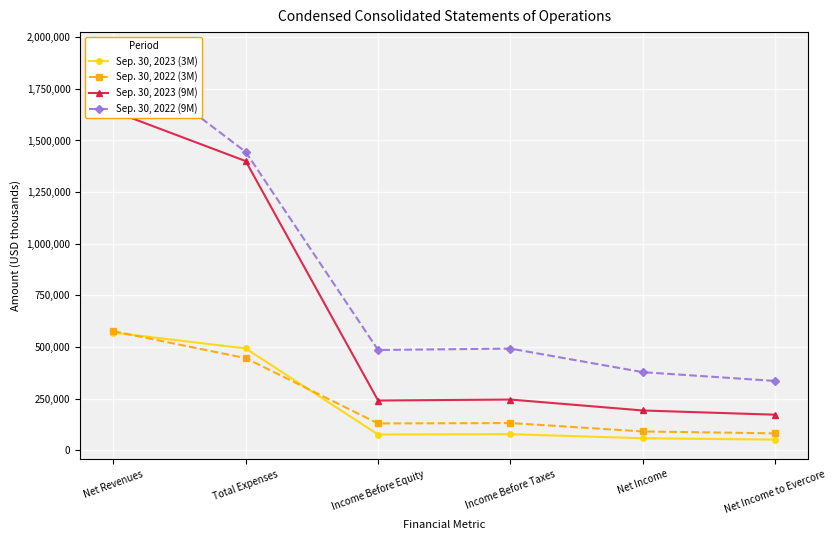

Reading left to right, list all the values displayed in this chart.

Sep. 30, 2023 (3M): 570220	493394	76826	78490	58773	52148
Sep. 30, 2022 (3M): 576937	446538	130399	132426	91636	82438
Sep. 30, 2023 (9M): 1641782	1400336	241446	246120	193175	172731
Sep. 30, 2022 (9M): 1930708	1444763	485945	492758	378624	336081